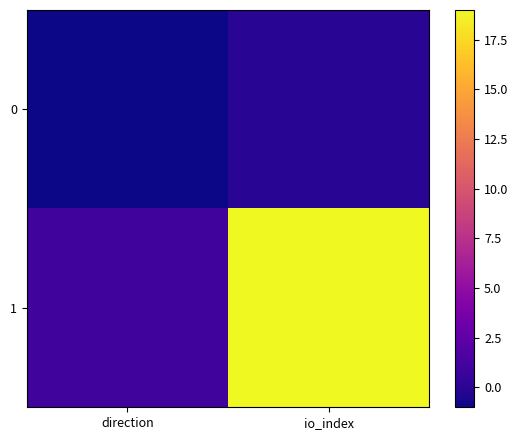

At how many categories does at least one series exceed 15?

1